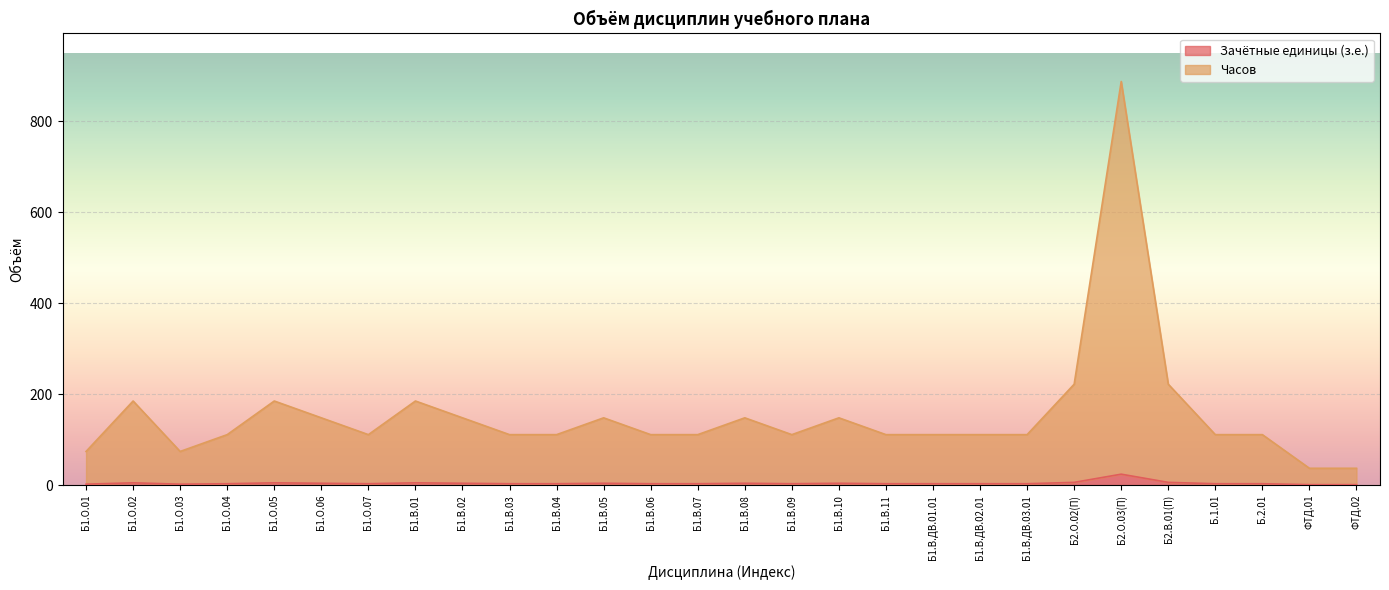

At which category is the sum across all series the highest?

Б2.О.03(П)